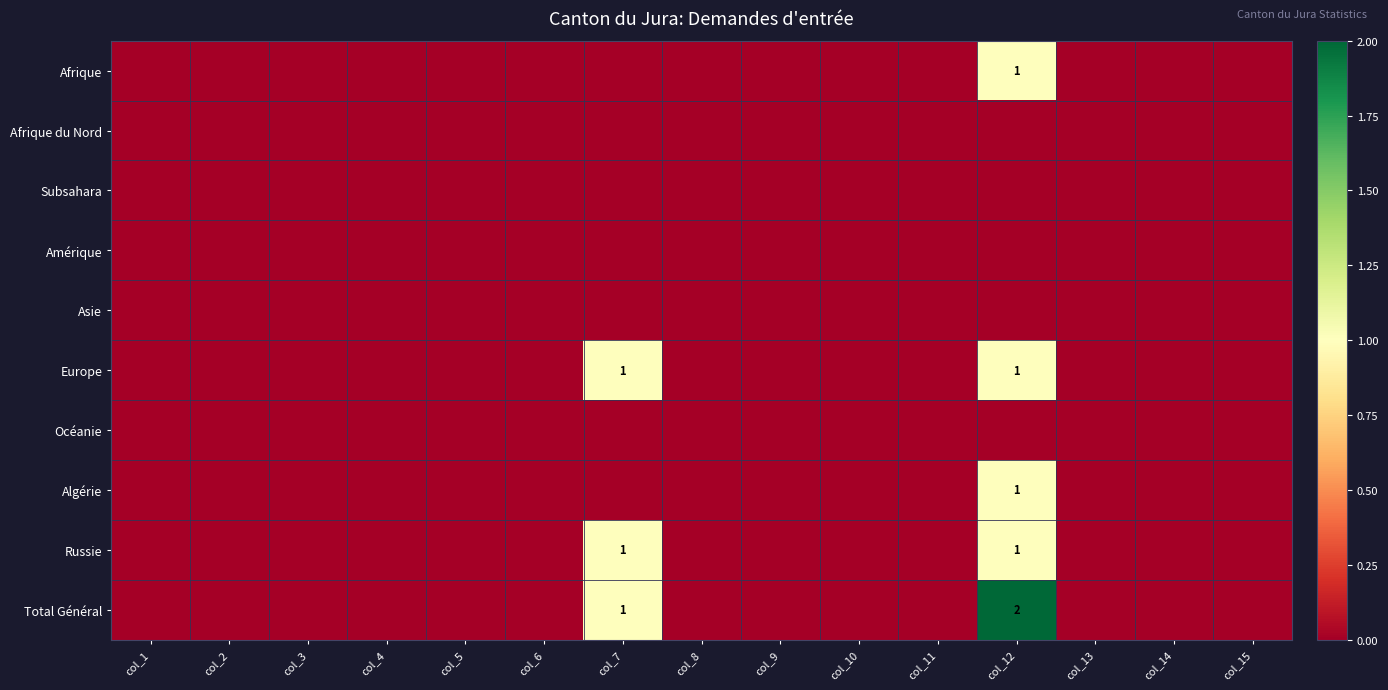

The value of Europe at col_7 is 1. True or false?

True